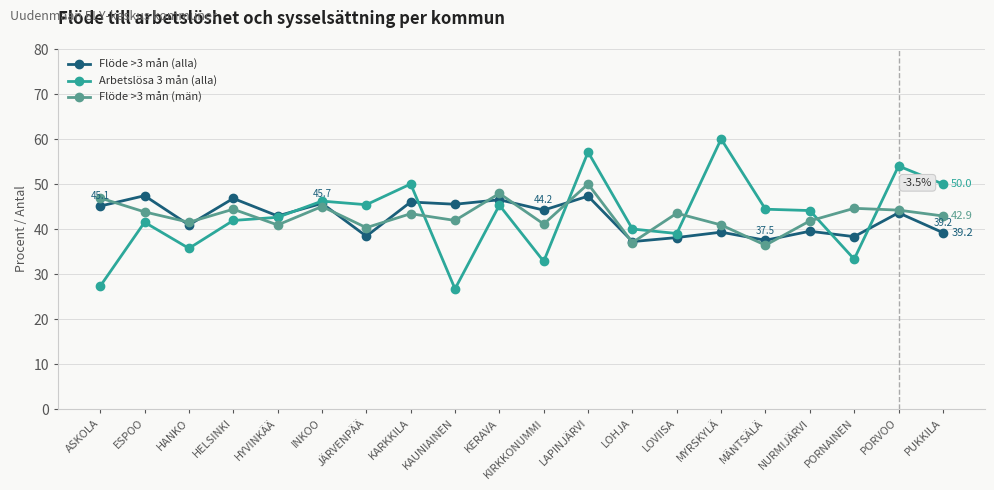

How many series are shown in this chart?

3